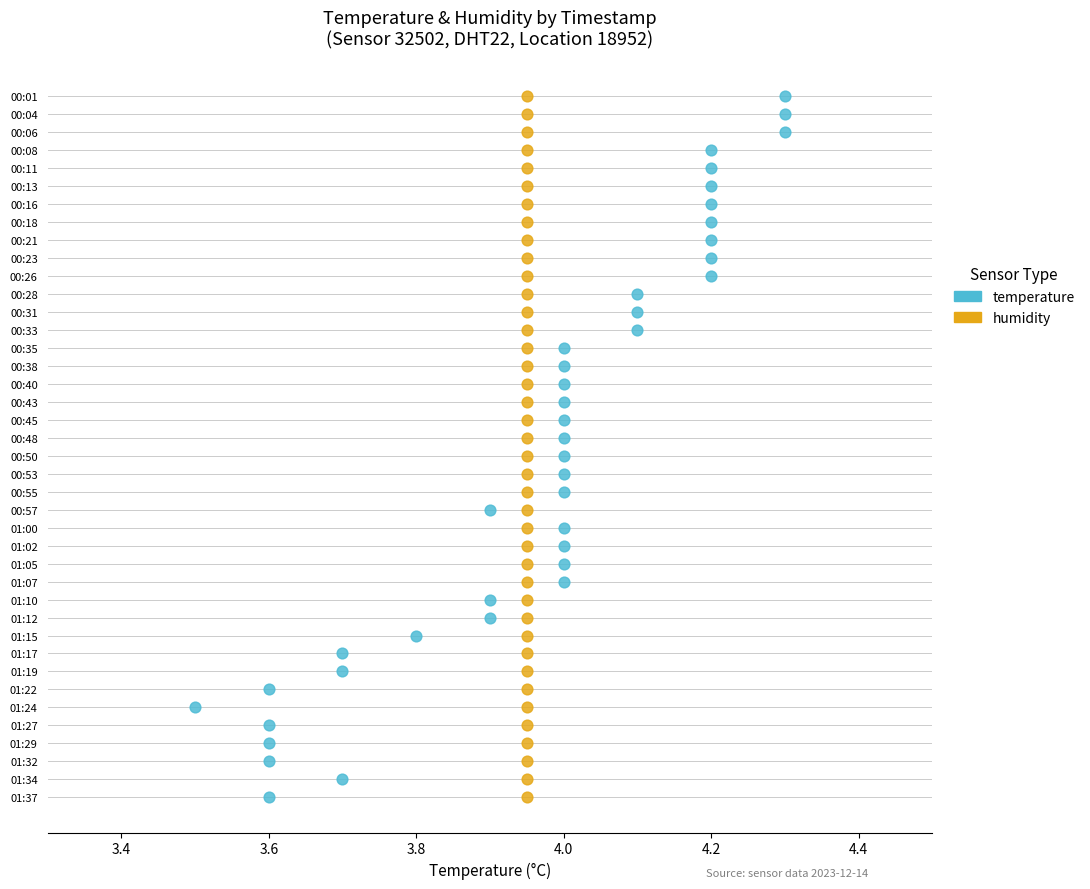

What are all the series names shown in the legend?

temperature, humidity